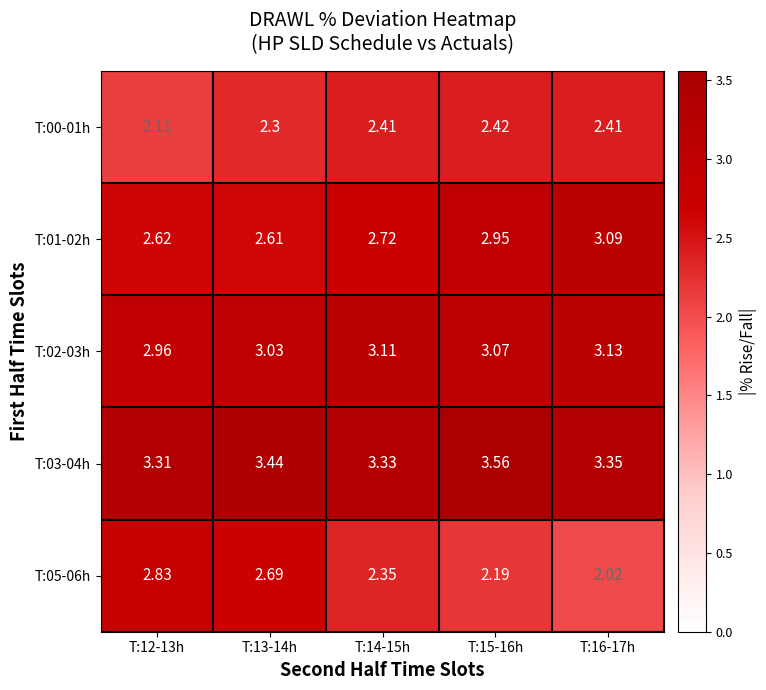

Is the value of T:05-06h at T:13-14h greater than the value of T:02-03h at T:13-14h?

No